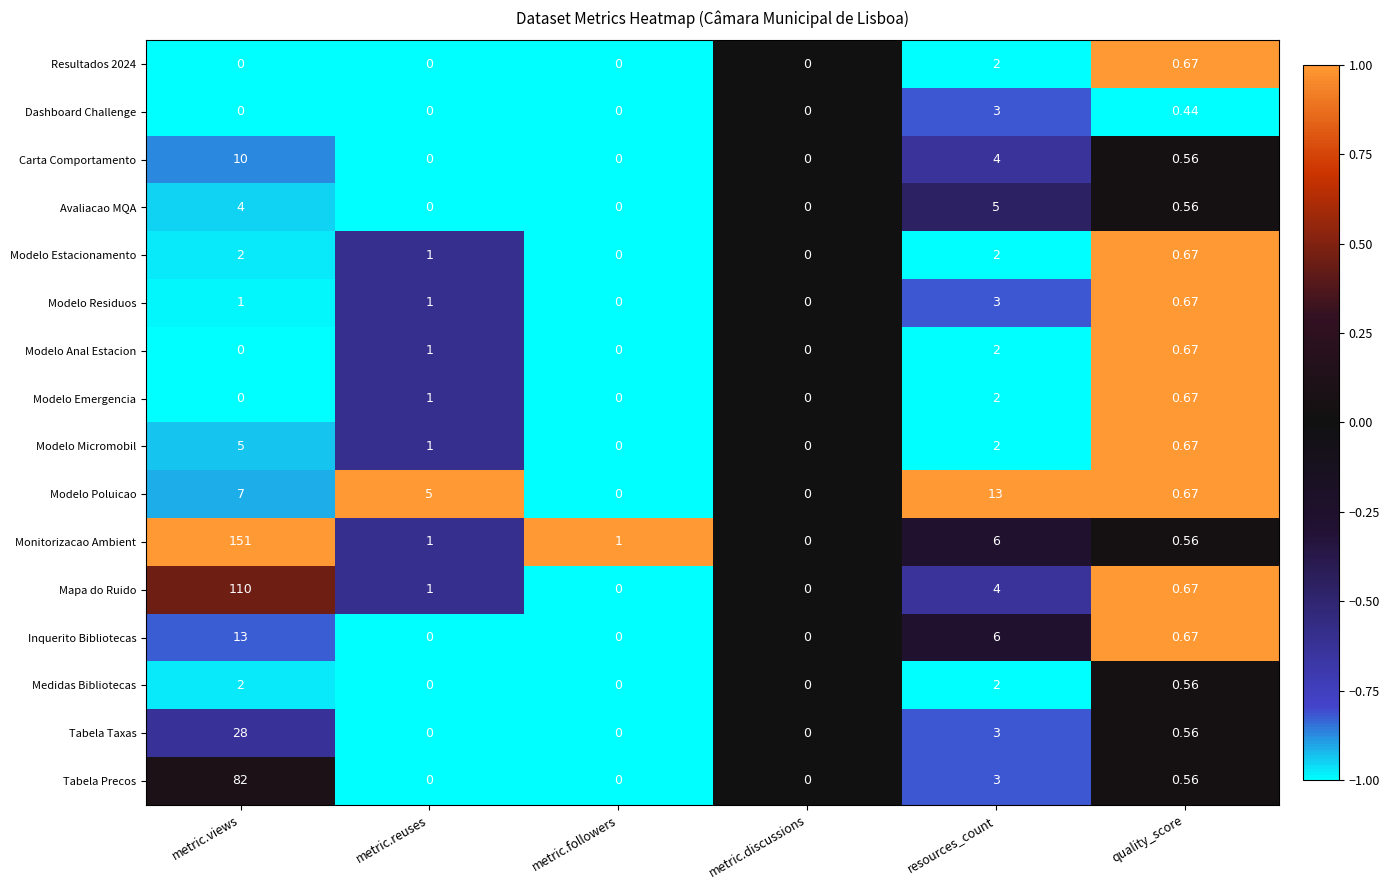

Which category has the highest value in the Inquerito Bibliotecas series?

metric.views